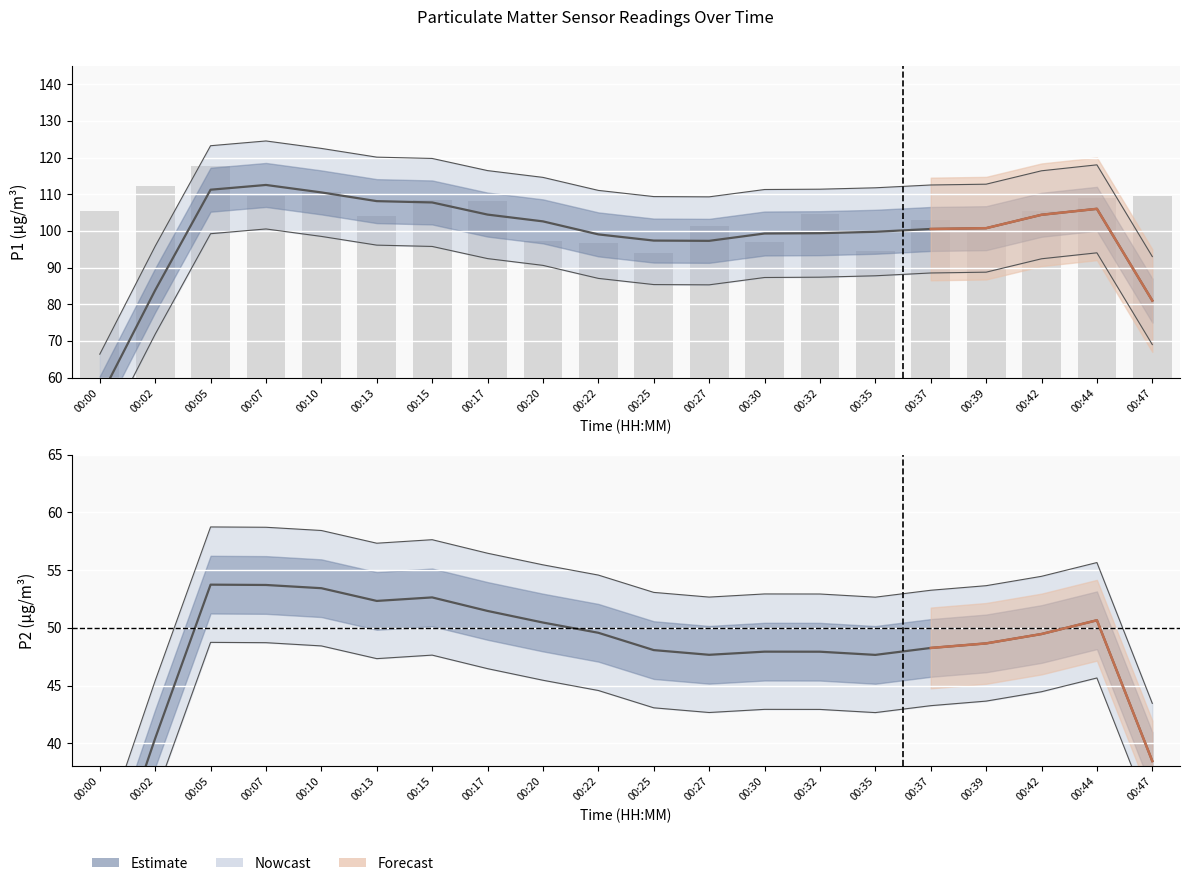

Read the value at 00:17.

108.2